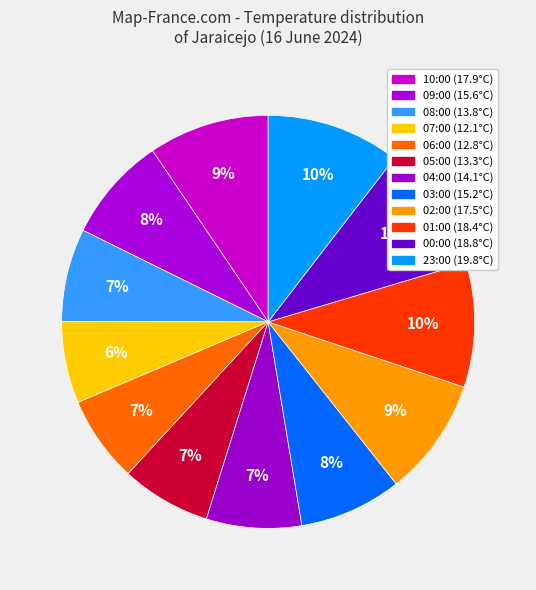

Count the number of slices in the pie.

12